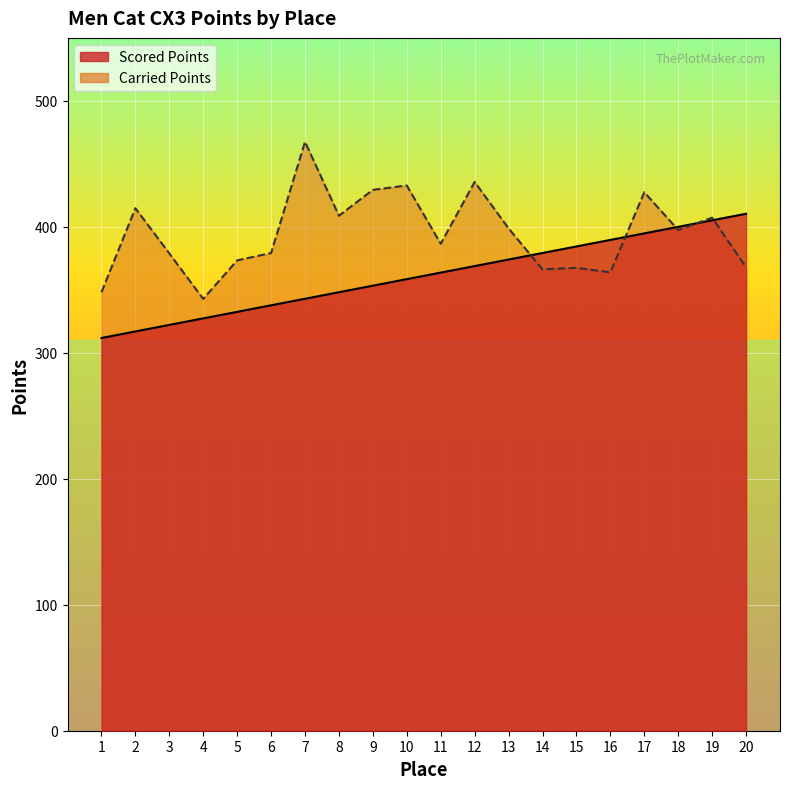

List the series in order of their overall mean, lowest first.

Scored Points, Carried Points